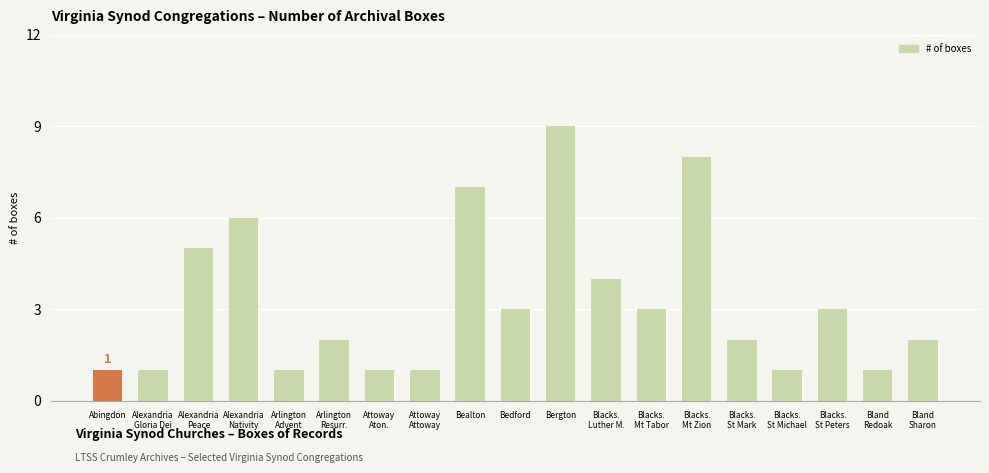

Reading left to right, what are all the values shown in this chart?

Abingdon=1	Alexandria
Gloria Dei=1	Alexandria
Peace=5	Alexandria
Nativity=6	Arlington
Advent=1	Arlington
Resurr.=2	Attoway
Aton.=1	Attoway
Attoway=1	Bealton=7	Bedford=3	Bergton=9	Blacks.
Luther M.=4	Blacks.
Mt Tabor=3	Blacks.
Mt Zion=8	Blacks.
St Mark=2	Blacks.
St Michael=1	Blacks.
St Peters=3	Bland
Redoak=1	Bland
Sharon=2